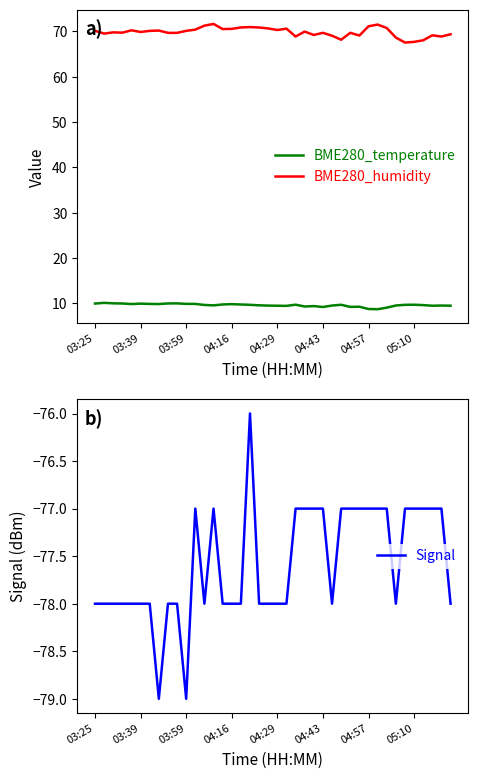

What is the difference between the maximum and second lowest values in the BME280_temperature series?

1.3